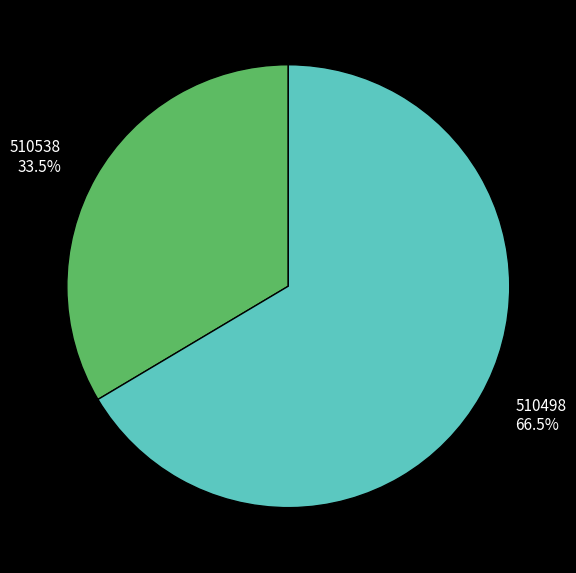

Rank the categories by value from highest to lowest.

510498, 510538